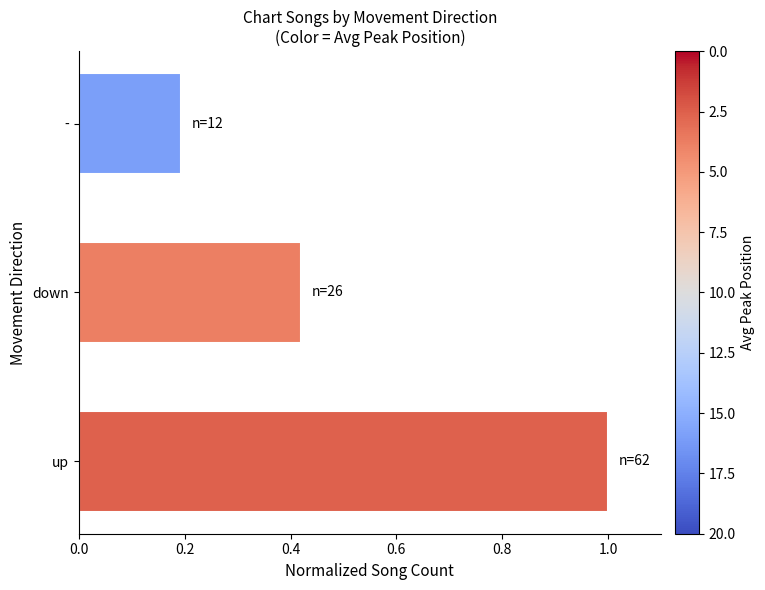

True or false: the data shows 0.2 at down.

False